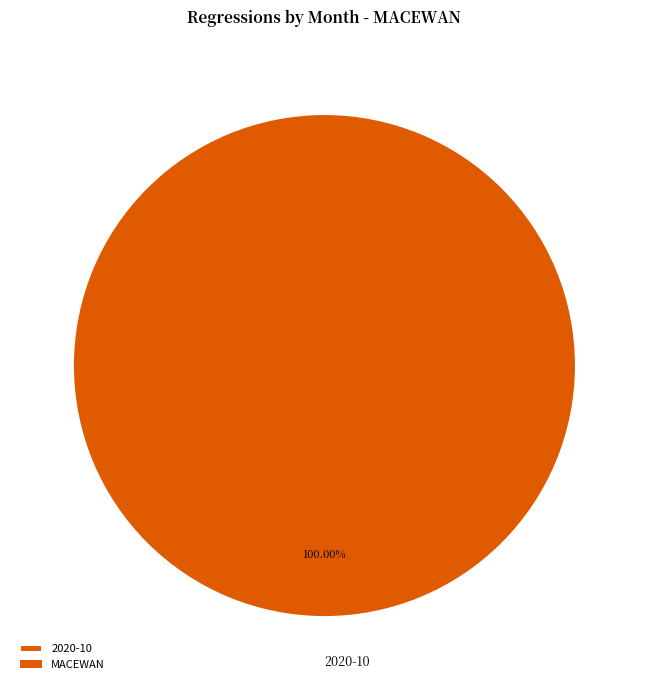

What is the majority slice?

2020-10